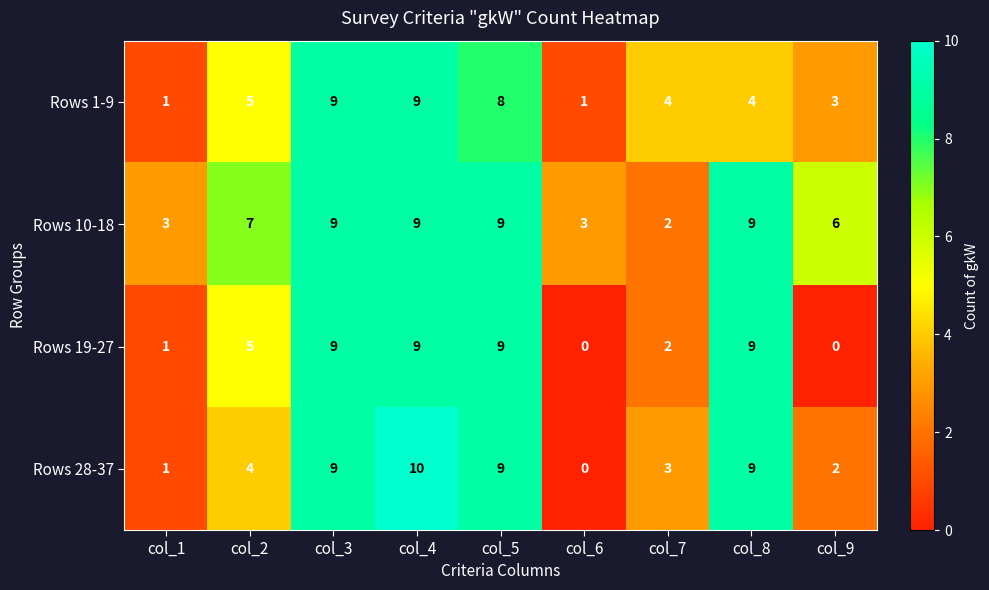

What is the total value across all series at col_9?

11